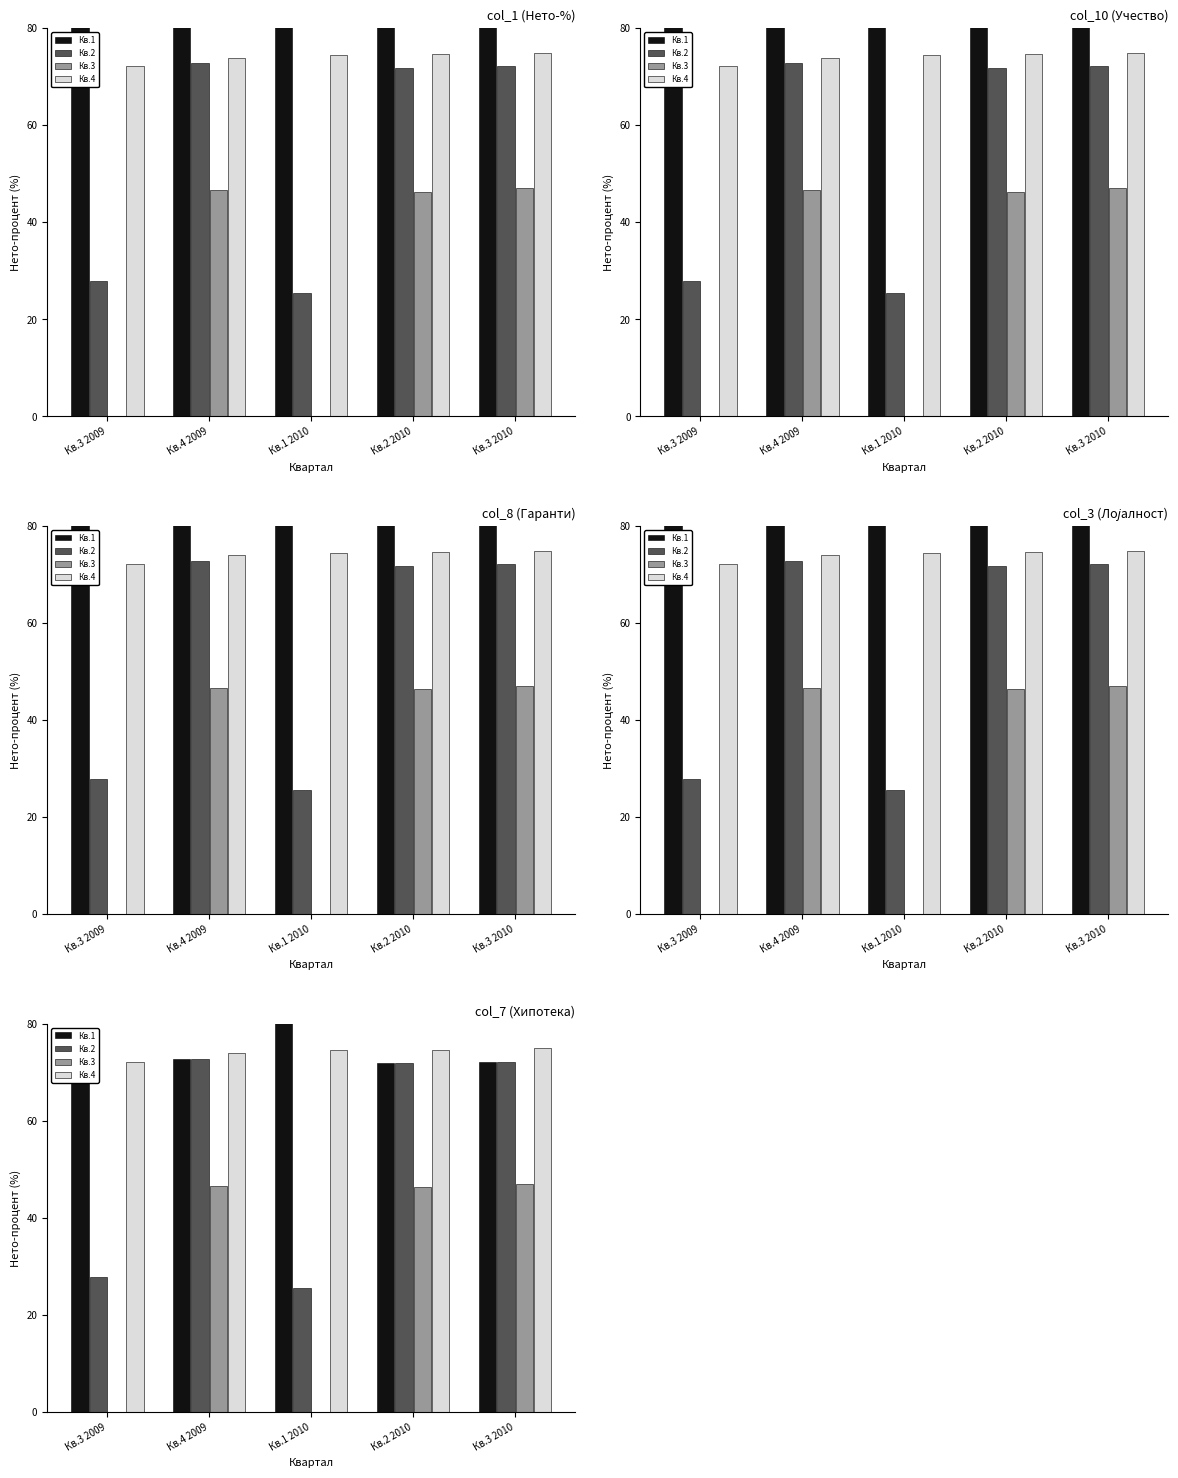

How many data points in Кв.2 are less than 71?

2